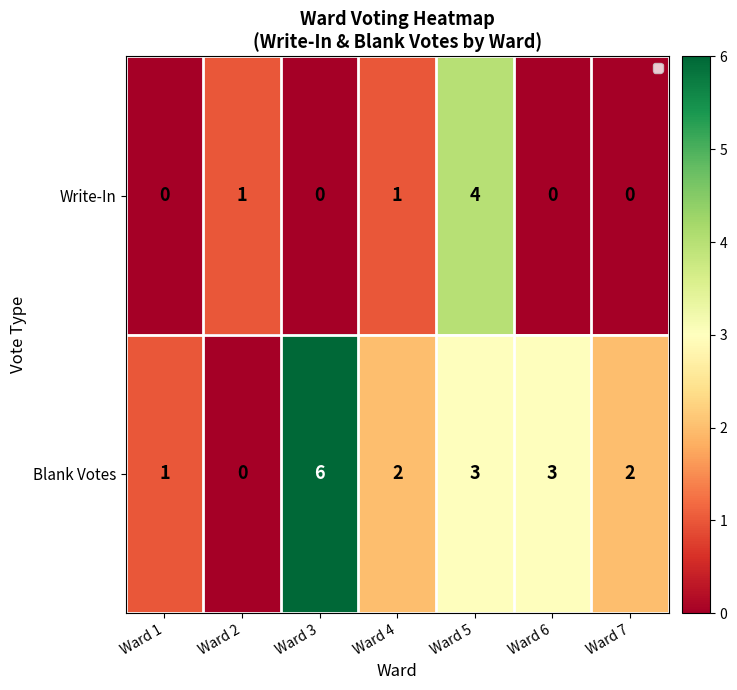

What is the difference between the highest and lowest values at Ward 7?

2